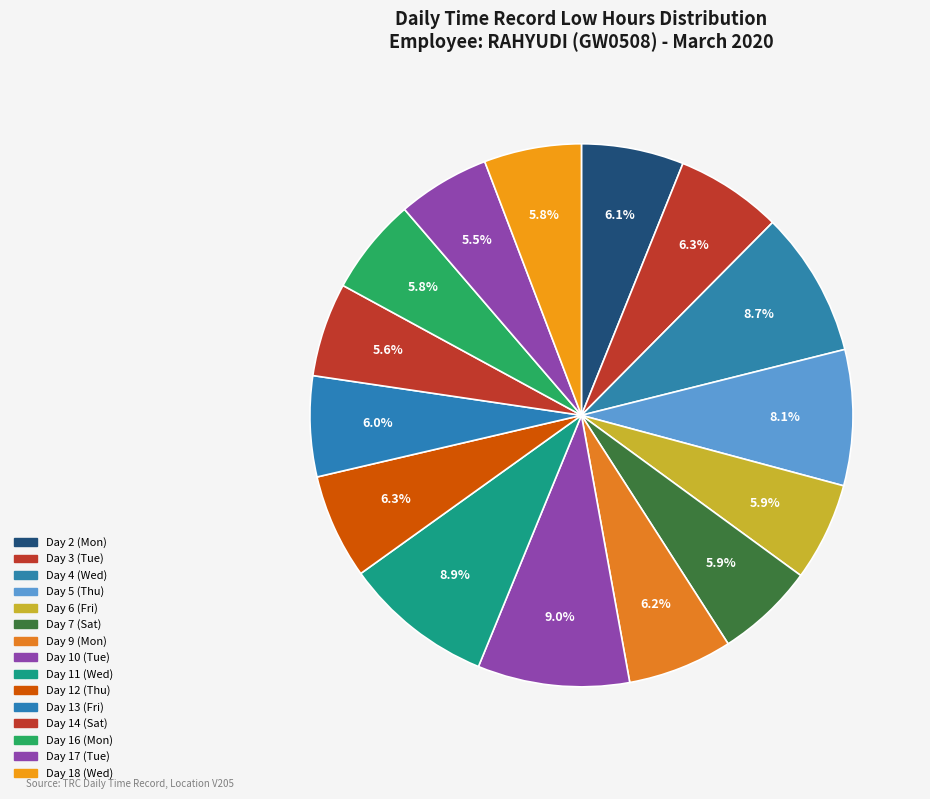

What percentage is NOT represented by Day 13 (Fri)?

94.0%